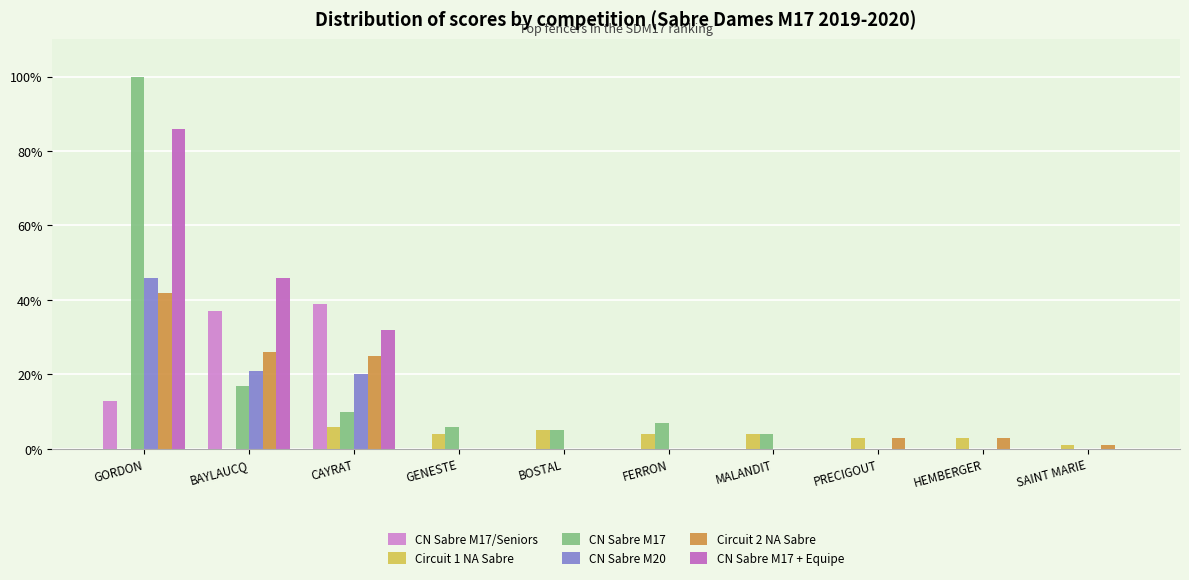

Where is CN Sabre M17/Seniors nearest to the value 19?

GORDON